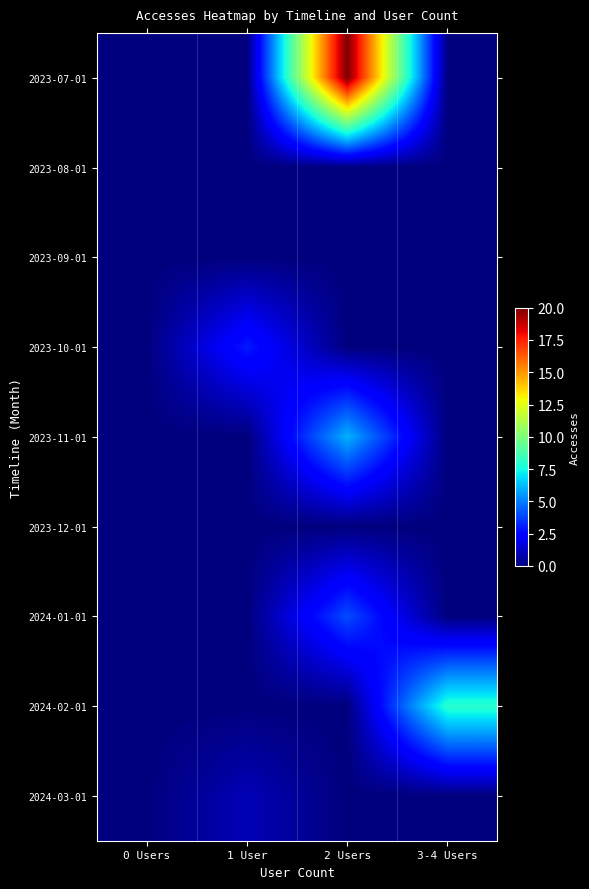

What is the total value across all series at 2 Users?

30